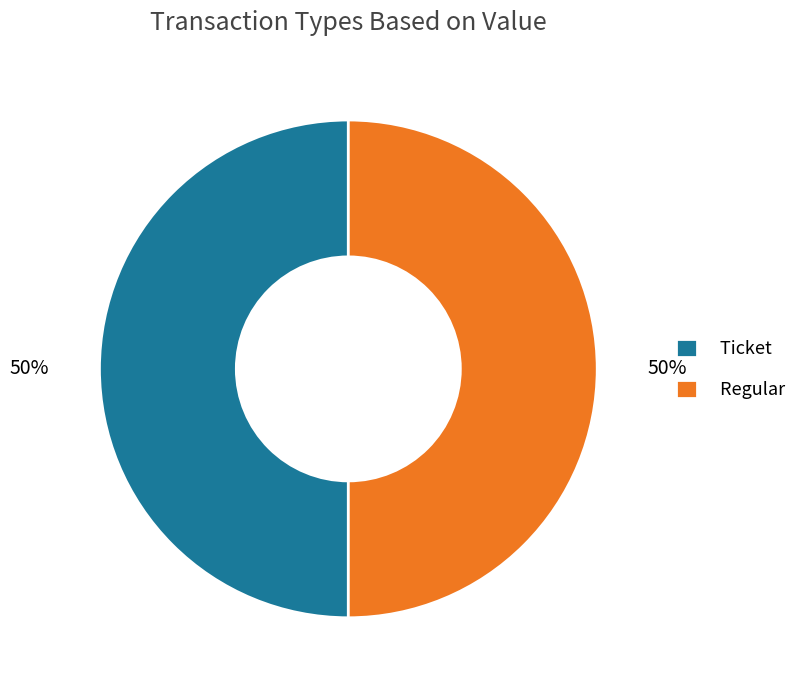

To the nearest percent, what is the combined percentage of Regular and Ticket?

100%